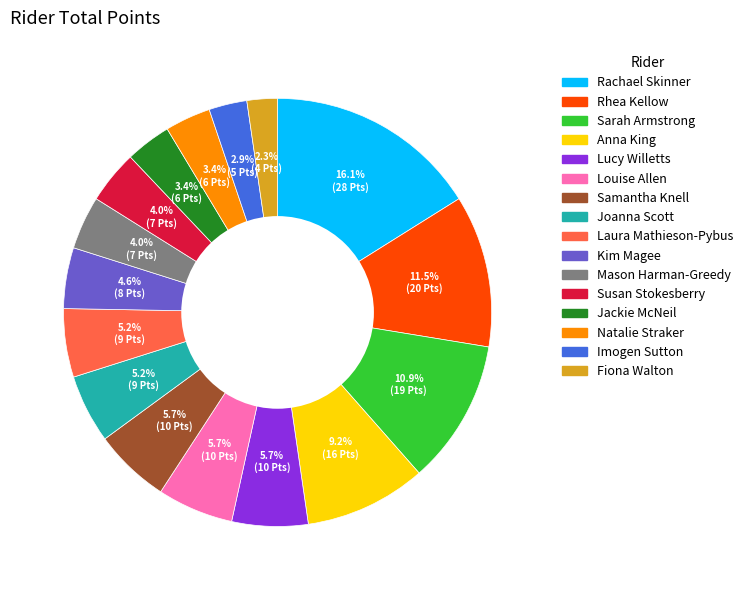

To the nearest percent, what is the average slice percentage?

6%